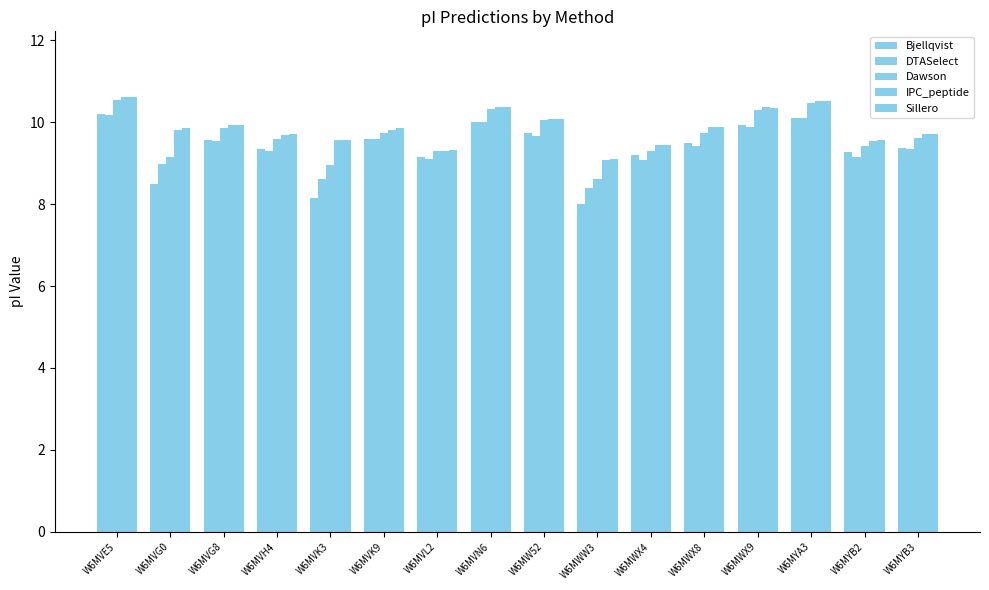

Does the chart contain any negative values?

No